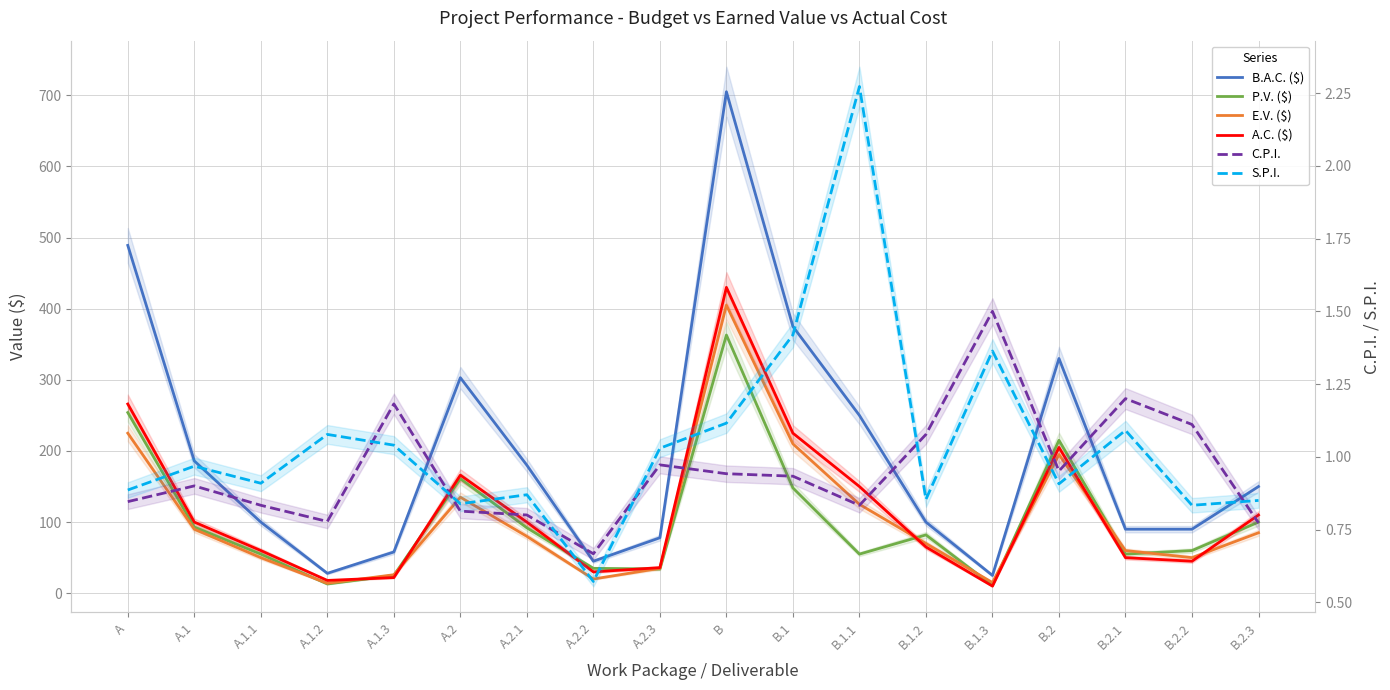

Rank the series at B.2.1 from lowest to highest value.

S.P.I., C.P.I., A.C. ($), P.V. ($), E.V. ($), B.A.C. ($)